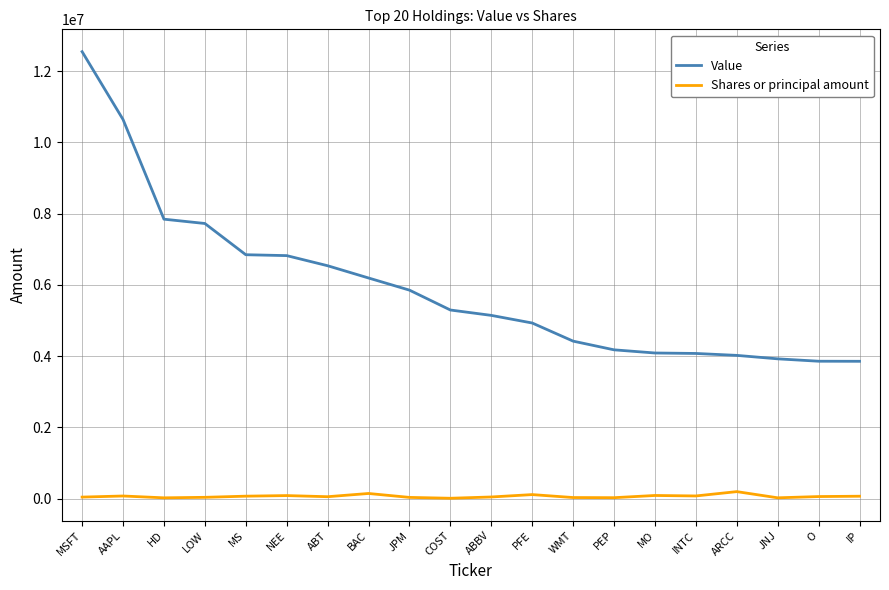

List the series in order of their overall mean, highest first.

Value, Shares or principal amount